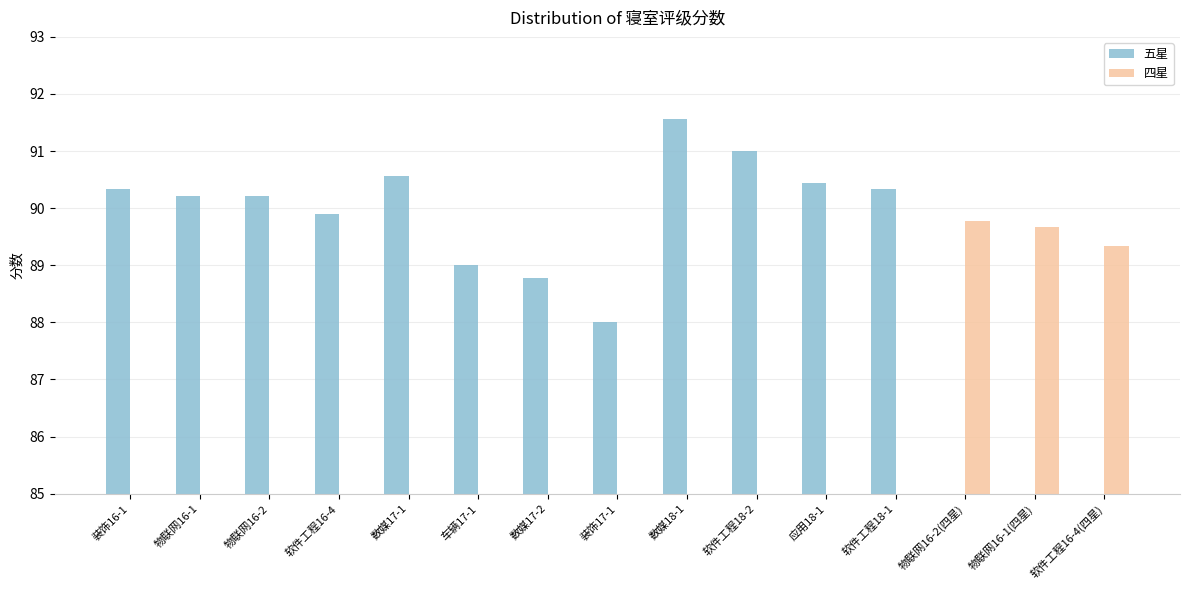

Is it true that 四星 equals 0.0 at 数媒17-1?

True